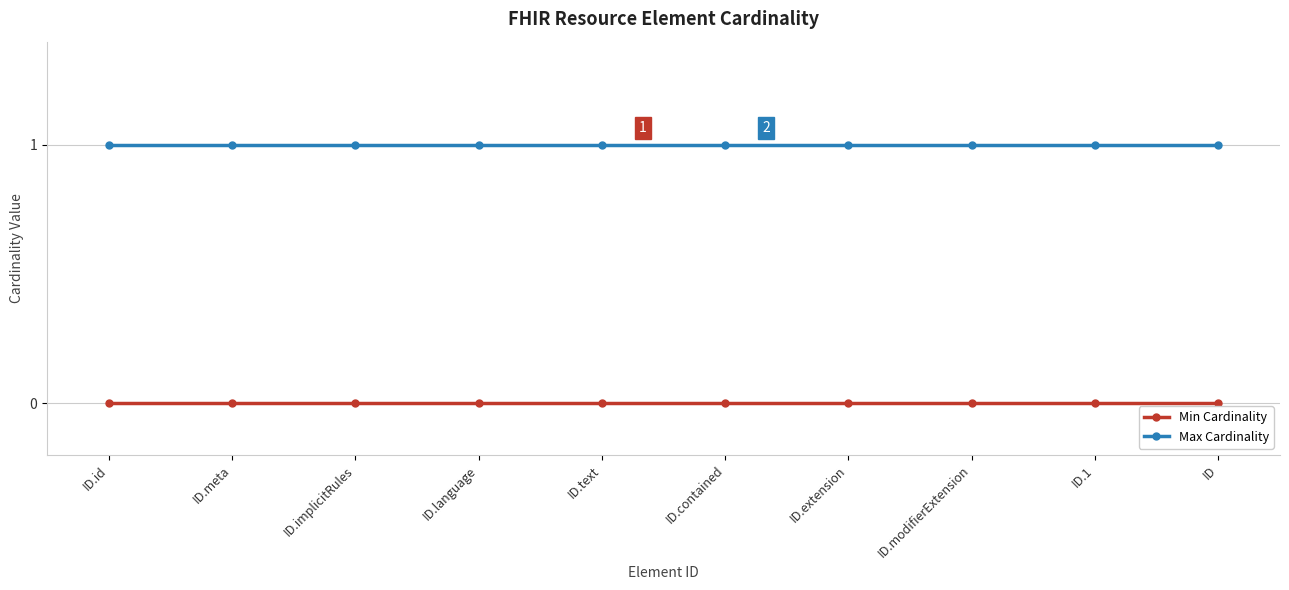

Reading left to right, list all the values displayed in this chart.

Min Cardinality: ID.id=0	ID.meta=0	ID.implicitRules=0	ID.language=0	ID.text=0	ID.contained=0	ID.extension=0	ID.modifierExtension=0	ID.1=0	ID=0
Max Cardinality: ID.id=1	ID.meta=1	ID.implicitRules=1	ID.language=1	ID.text=1	ID.contained=1	ID.extension=1	ID.modifierExtension=1	ID.1=1	ID=1